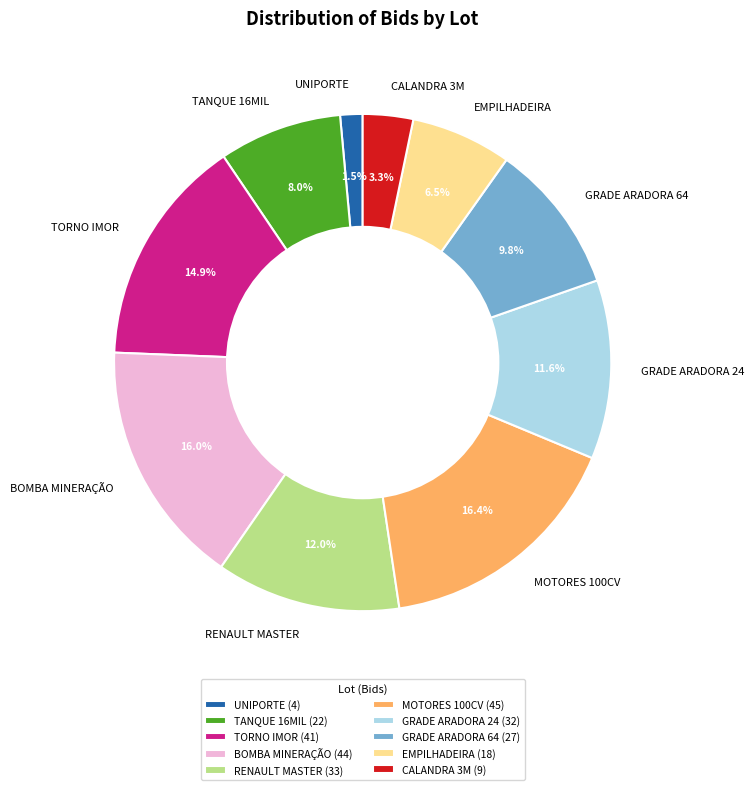

What percentage is the CALANDRA 3M slice, to the nearest percent?

3%